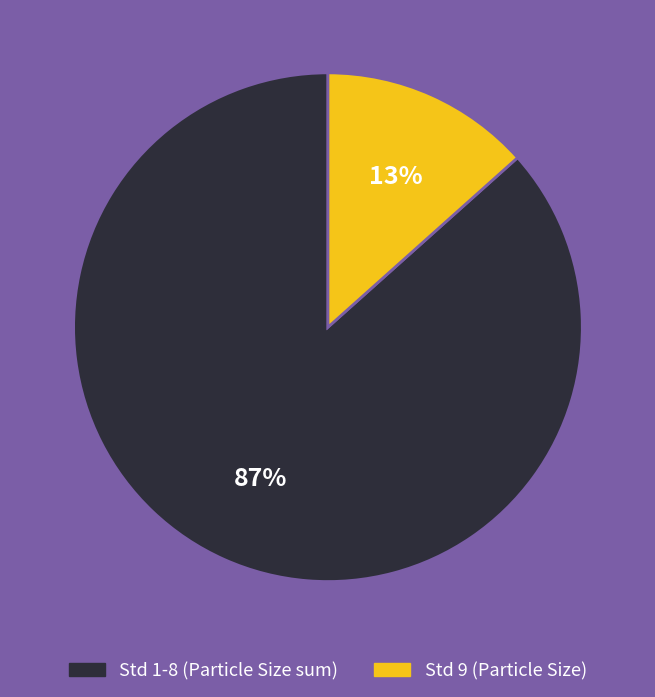

True or false: Std 1-8 (Particle Size sum) accounts for 87% of the total.

True